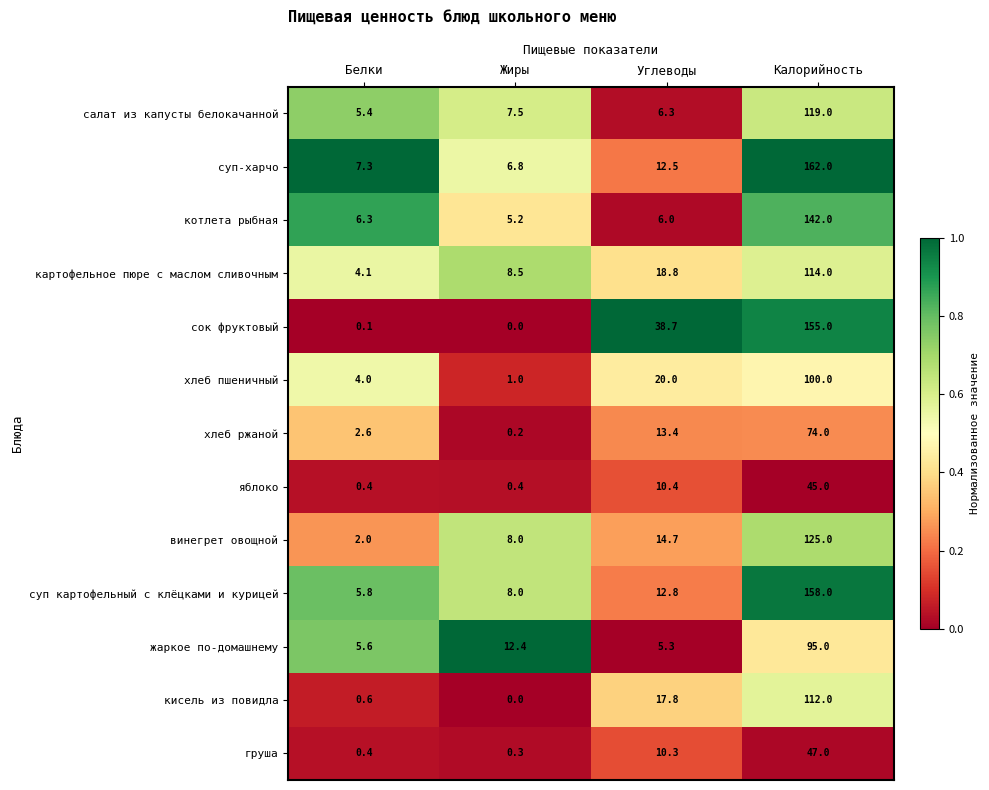

Which label corresponds to the smallest value in the chart?

Жиры